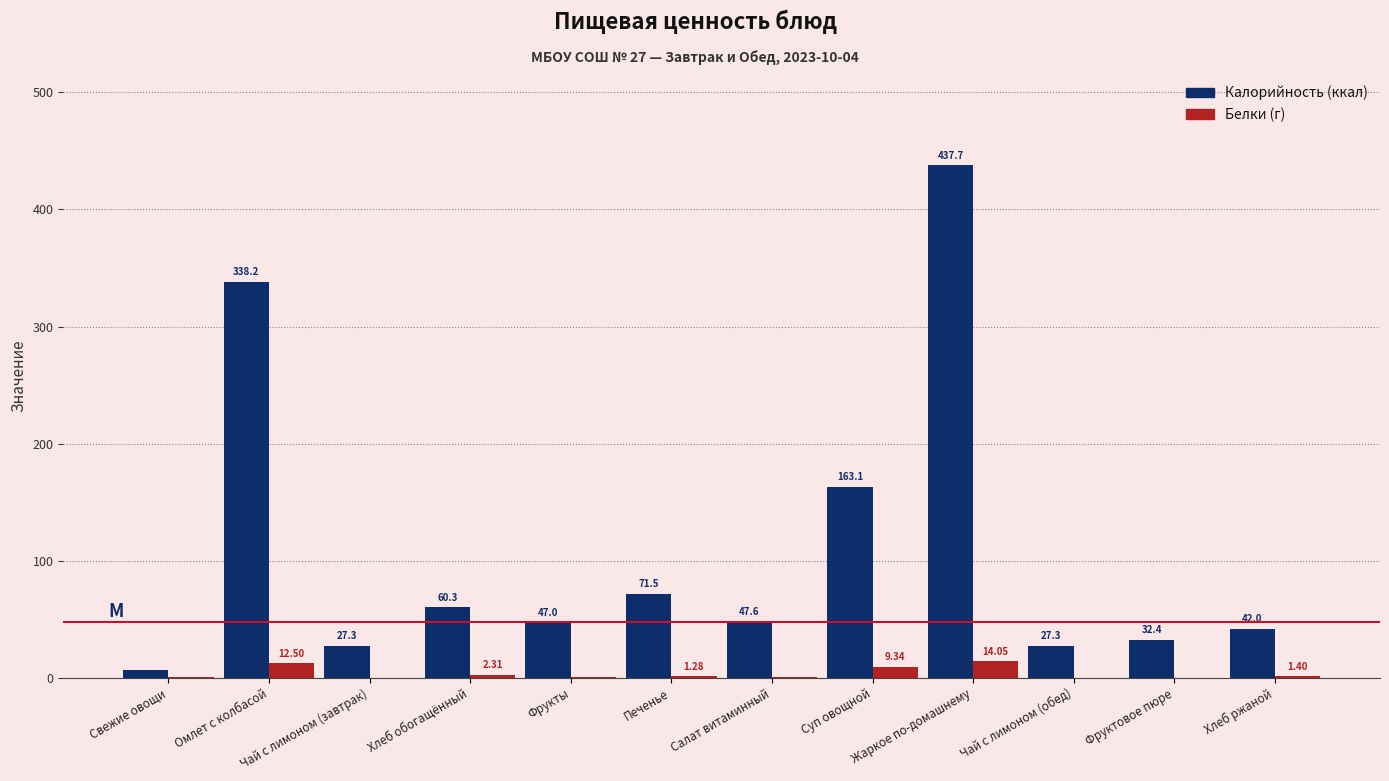

What is the total value across all series at Суп овощной?

172.4